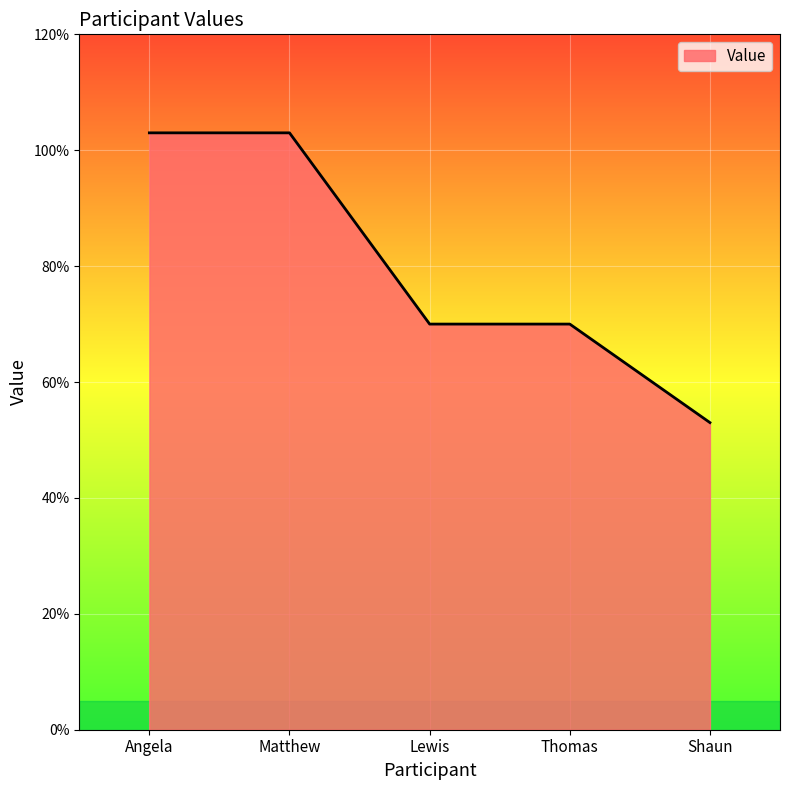

Reading left to right, what are all the values shown in this chart?

Angela=1.0	Matthew=1.0	Lewis=0.7	Thomas=0.7	Shaun=0.5